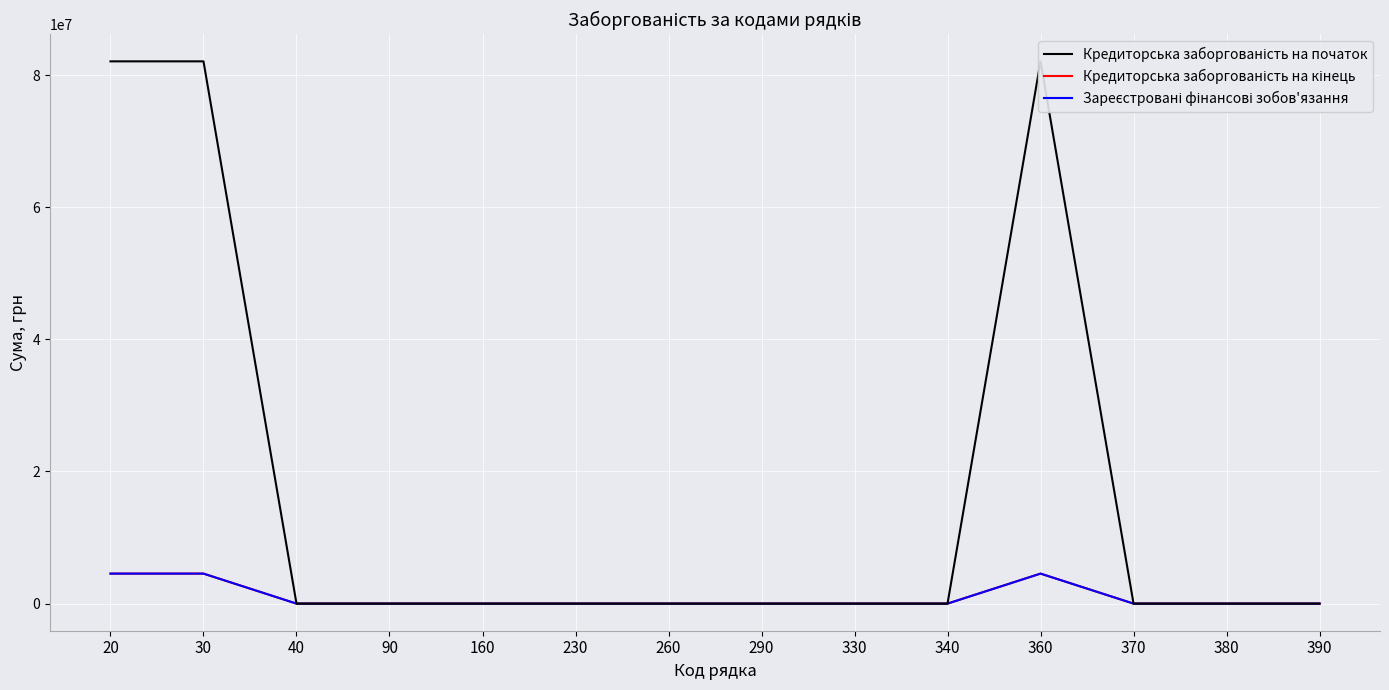

How many interior local peaks does the Зареєстровані фінансові зобов'язання series have?

1